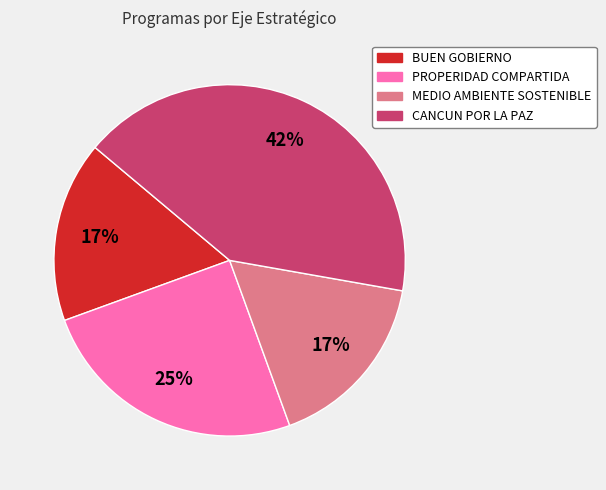

To the nearest percent, what is the difference between the largest and smallest slice percentages?

25%